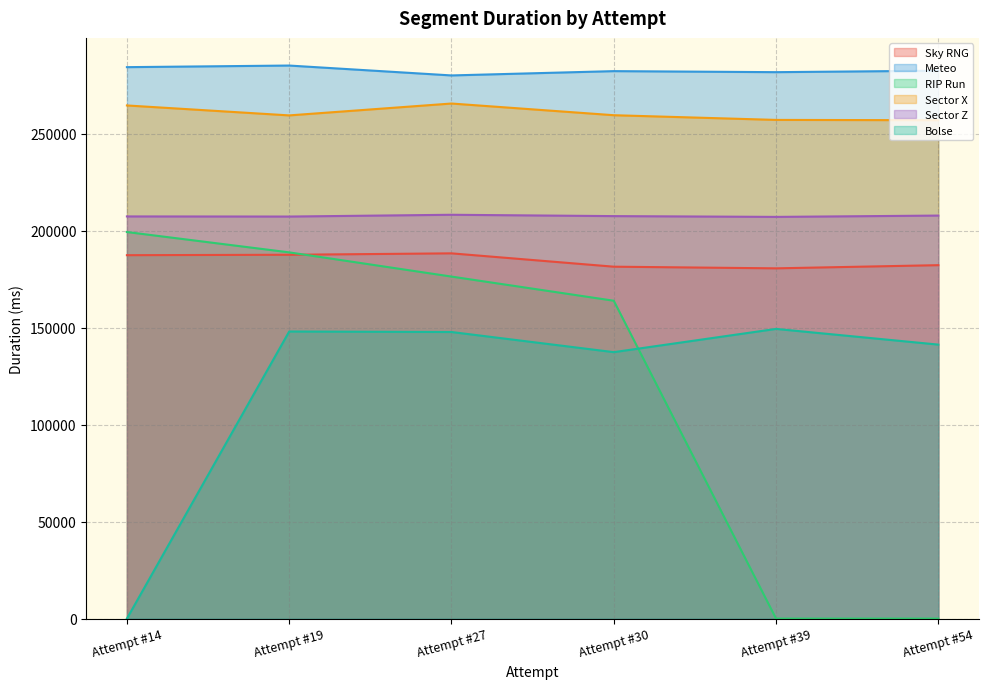

The Sector Z series shows 207442 at Attempt #30. True or false?

True